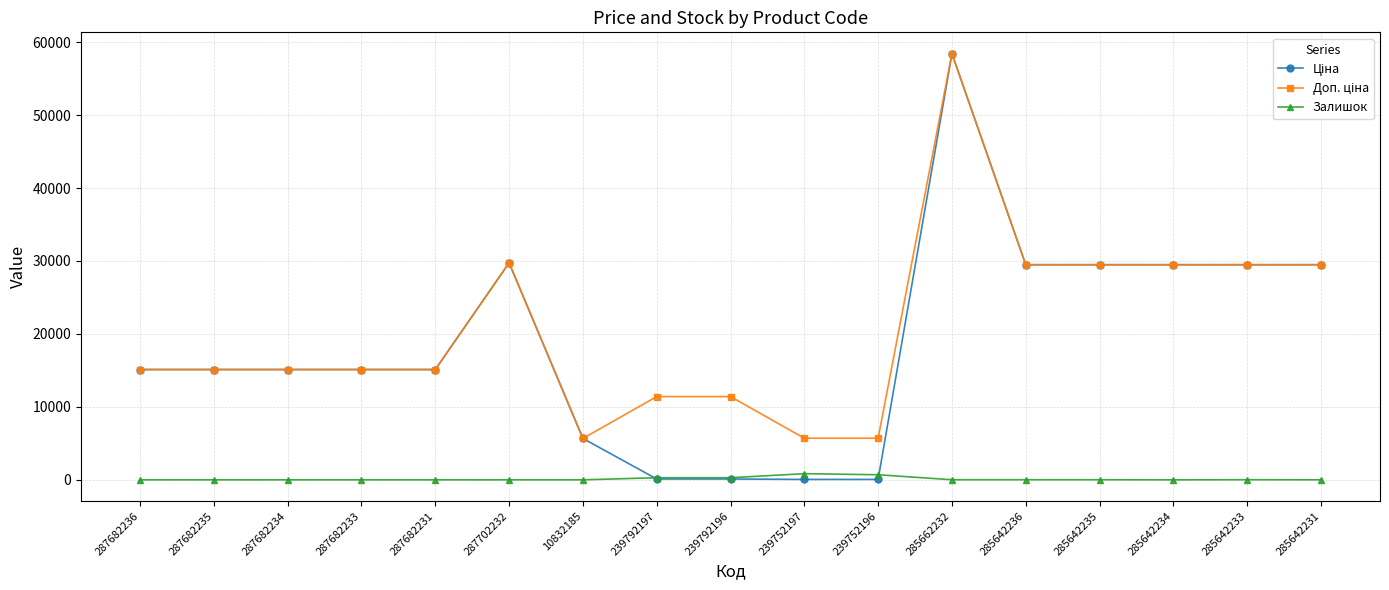

How many values in the Залишок series are below 4?

8